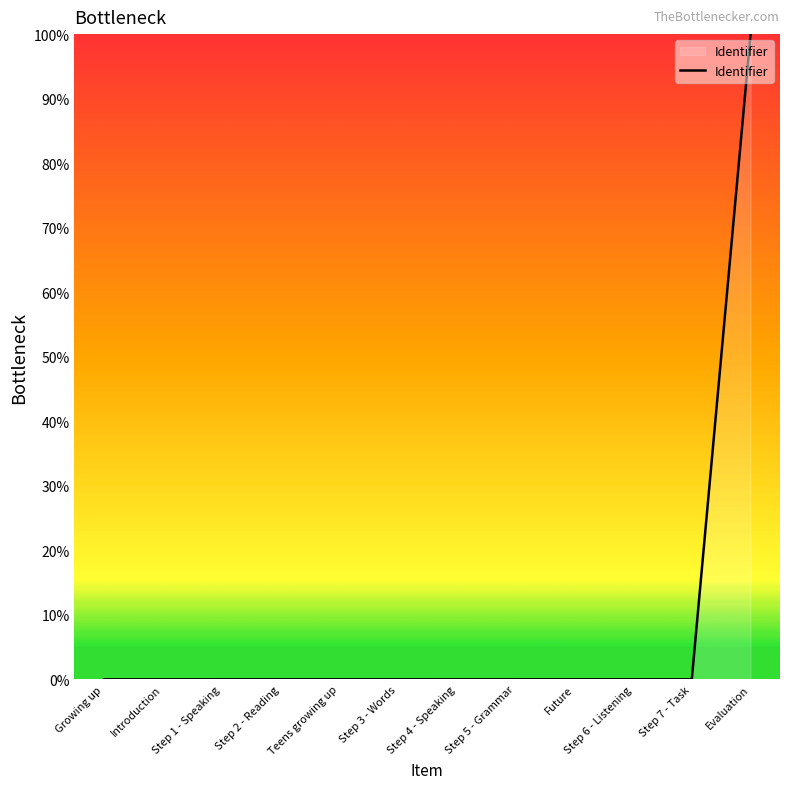

Is it true that the value at Introduction is 0.0?

True